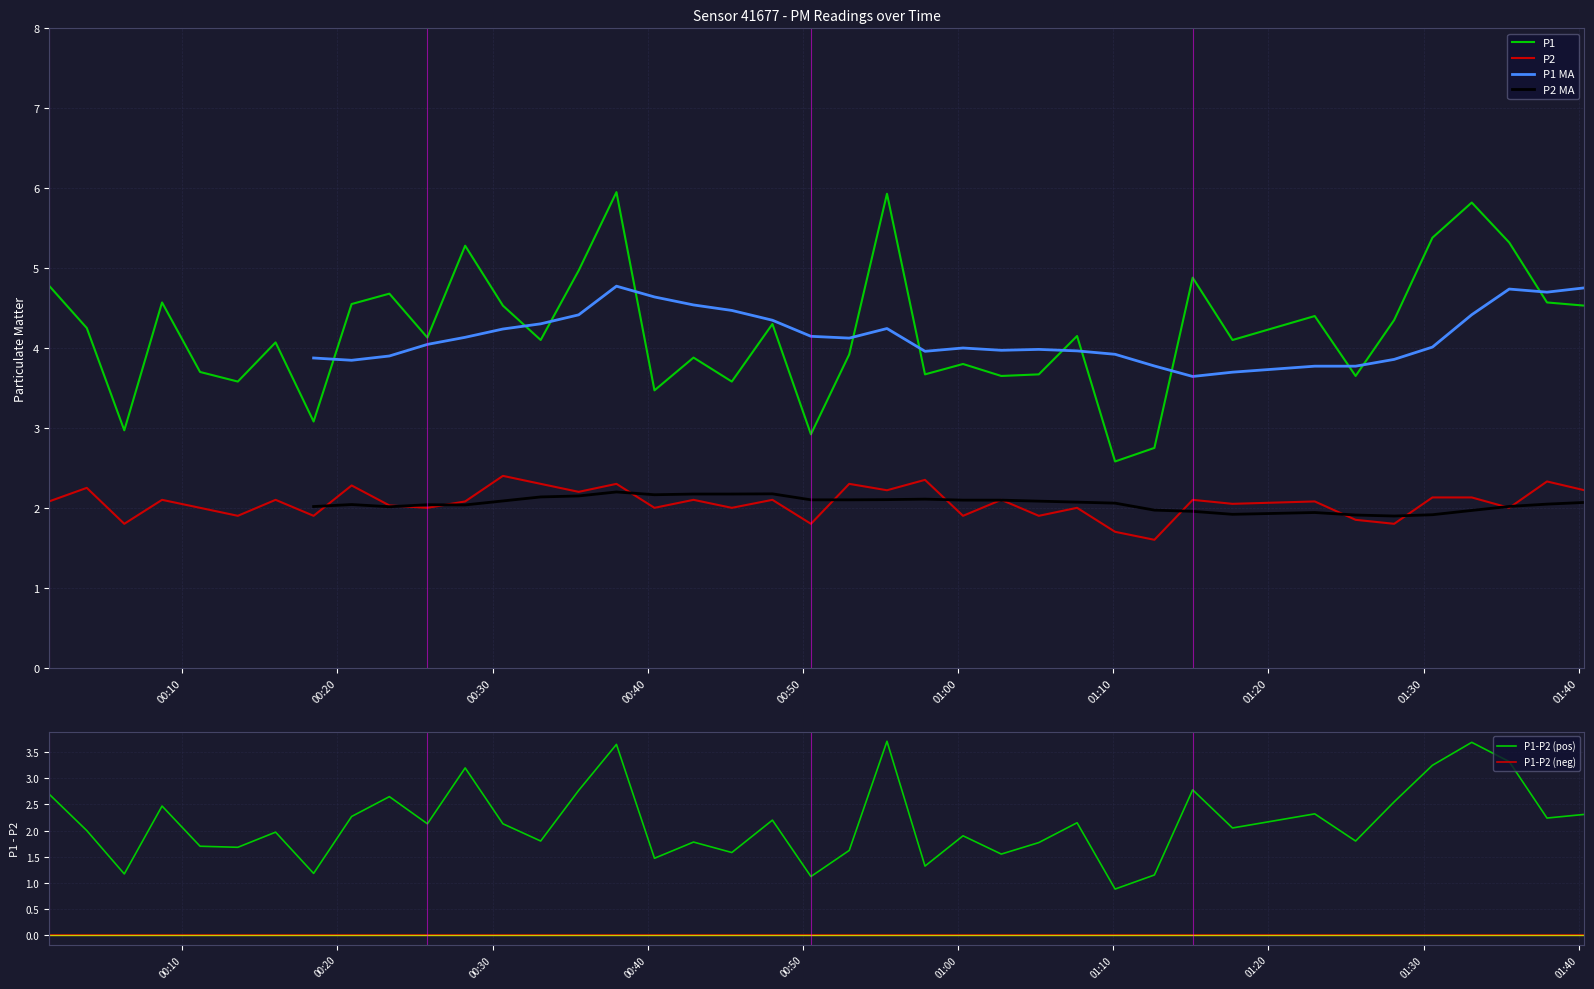

At how many categories does at least one series exceed 5?

6